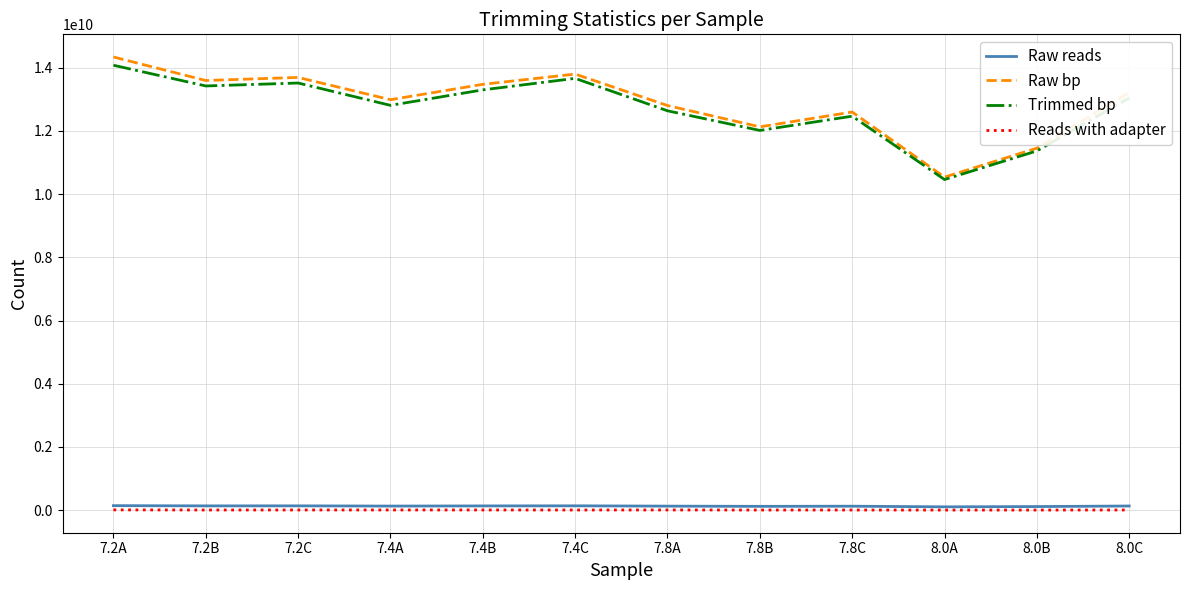

What is the spread (max minus min) of values at 7.8B?

12128357983